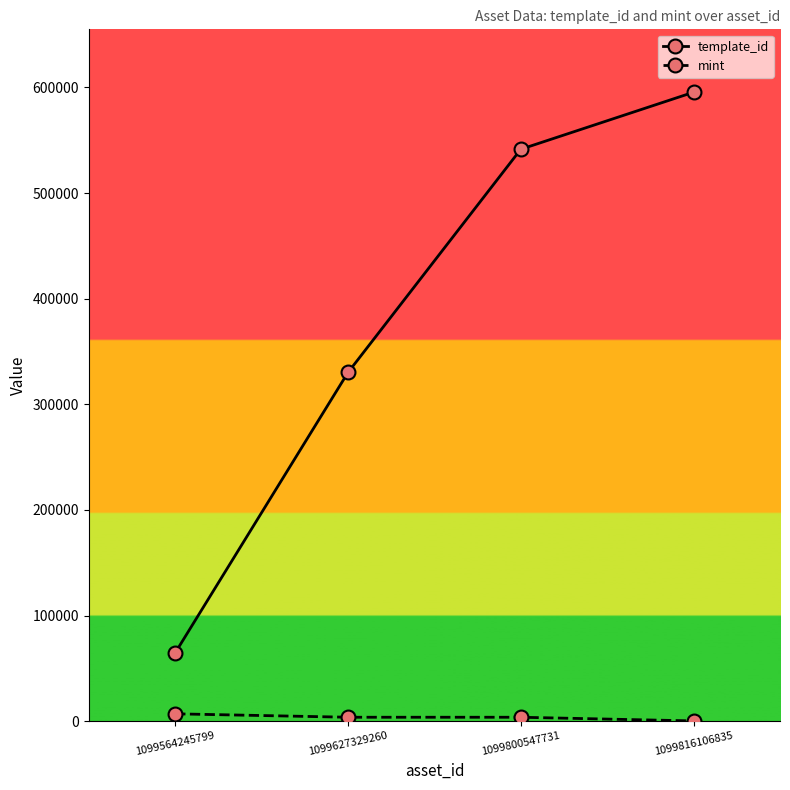

What is the highest value of the template_id series?

595467